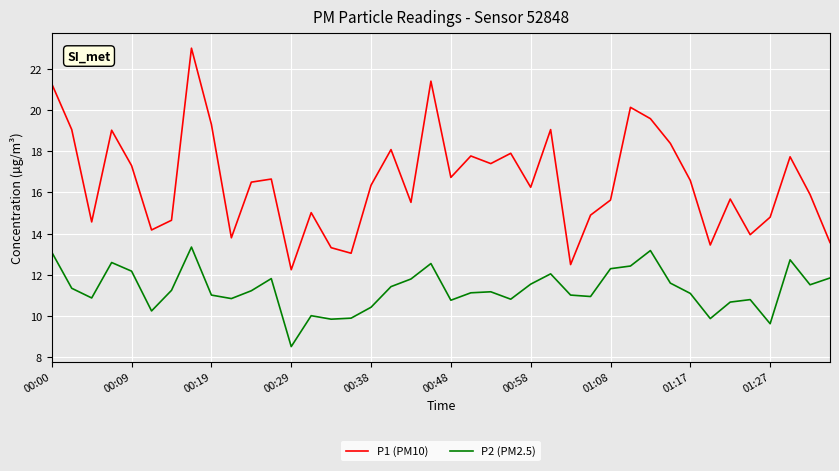

True or false: P2 (PM2.5) and P1 (PM10) cross at least once.

False